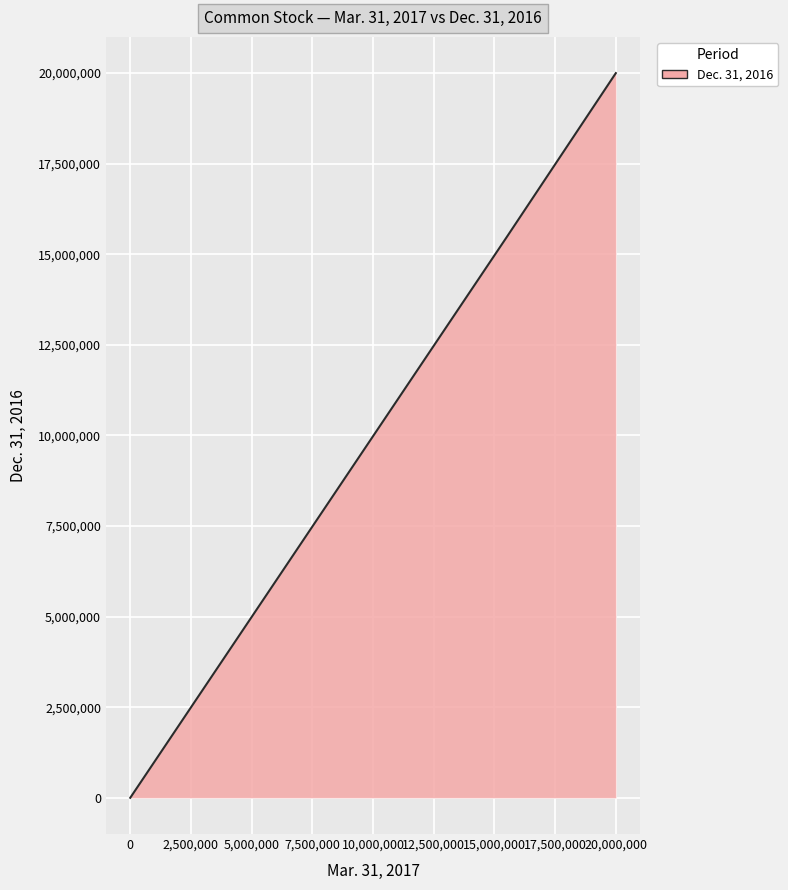

What is the difference between the maximum and minimum values?

20000000